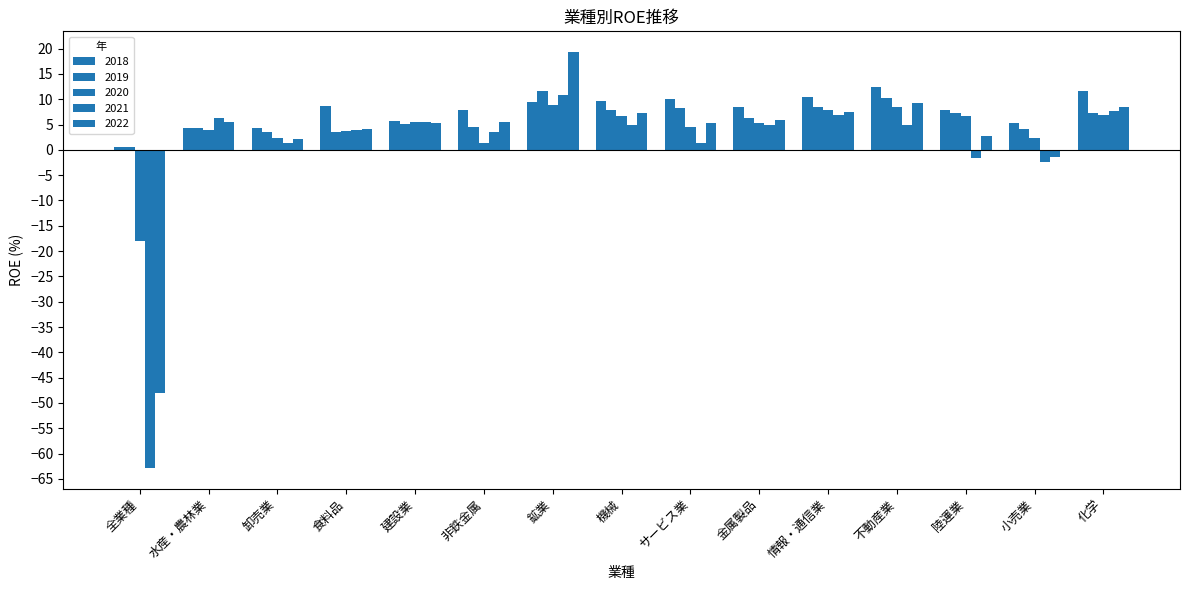

How many distinct data groups are displayed?

5